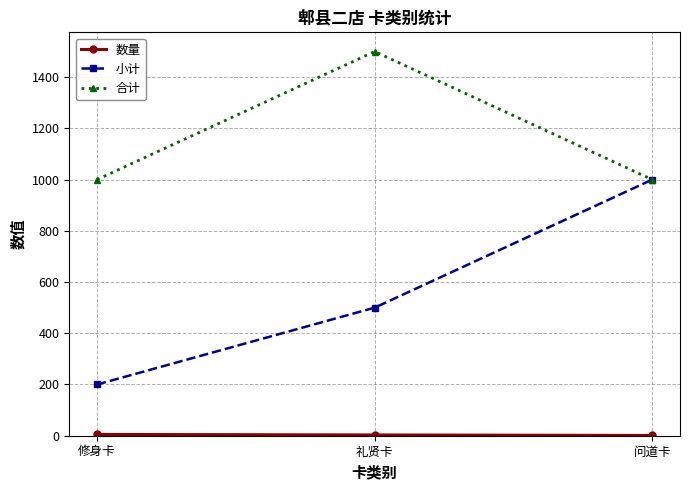

Where is 小计 nearest to the value 600?

礼贤卡